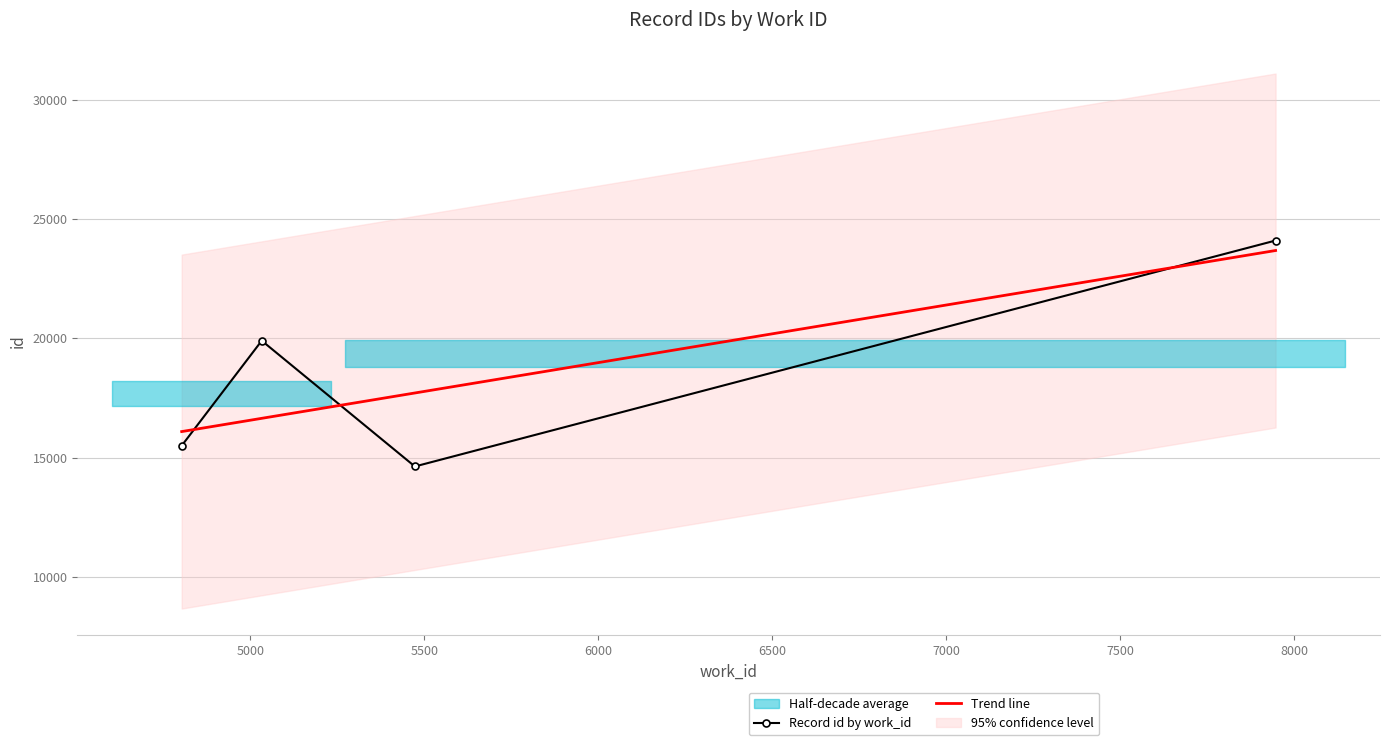

What is the value of the Record id by work_id point at the 3rd from the left?

14634.0